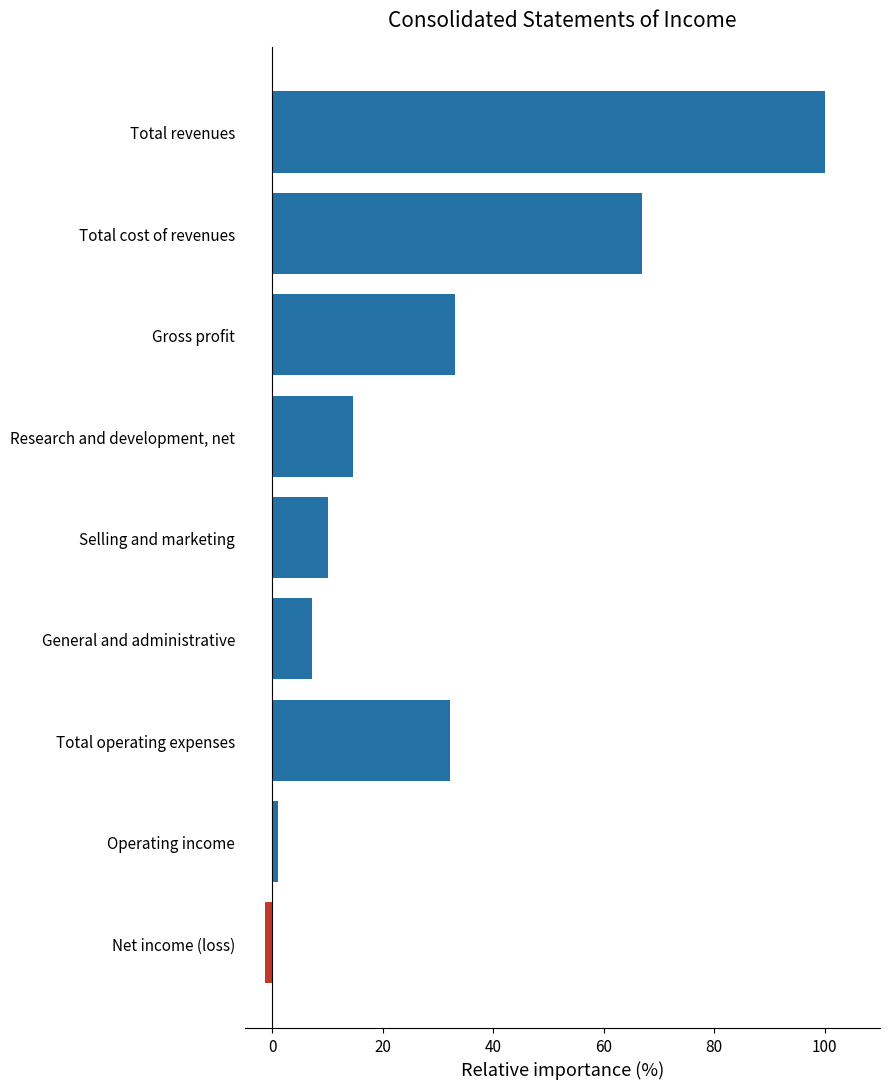

Reading bottom to top, transcribe all the data shown in this chart.

-1.4	1.0	32.1	7.3	10.0	14.6	33.2	66.8	100.0